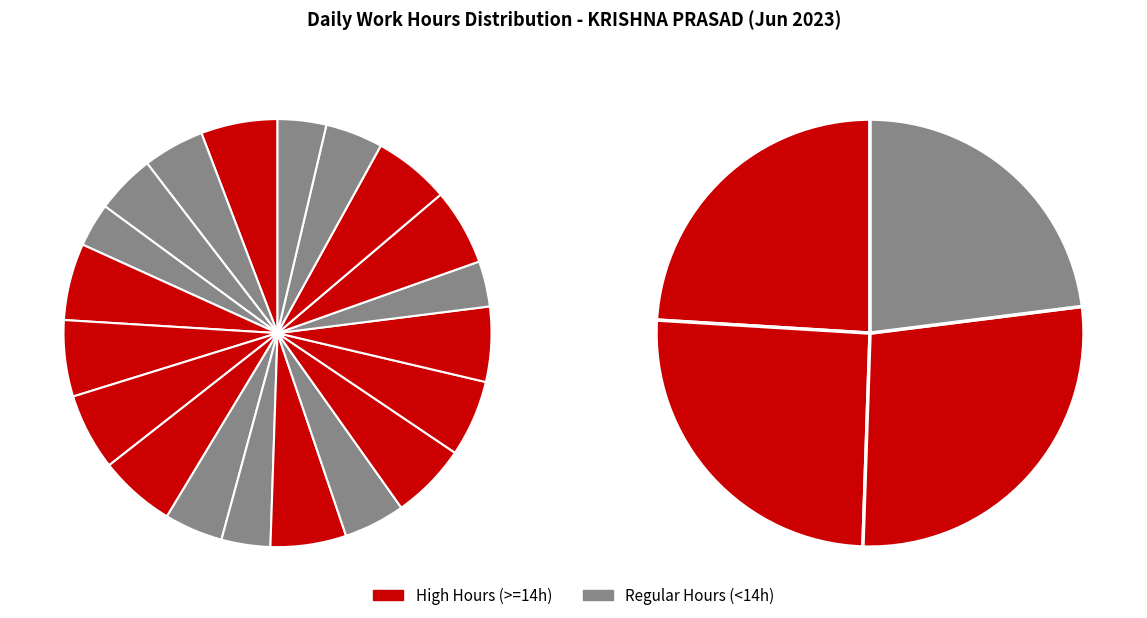

What percentage is NOT represented by 16-Fri?

94.2%